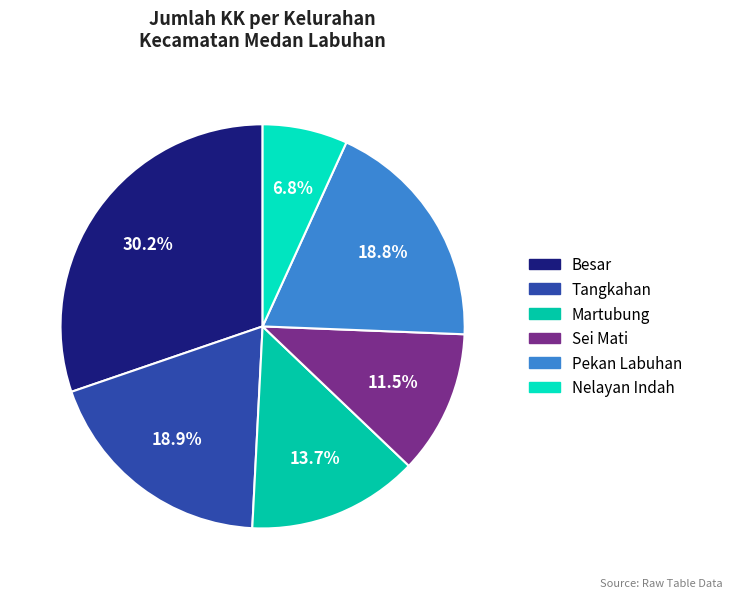

What is the largest slice in the pie chart?

Besar